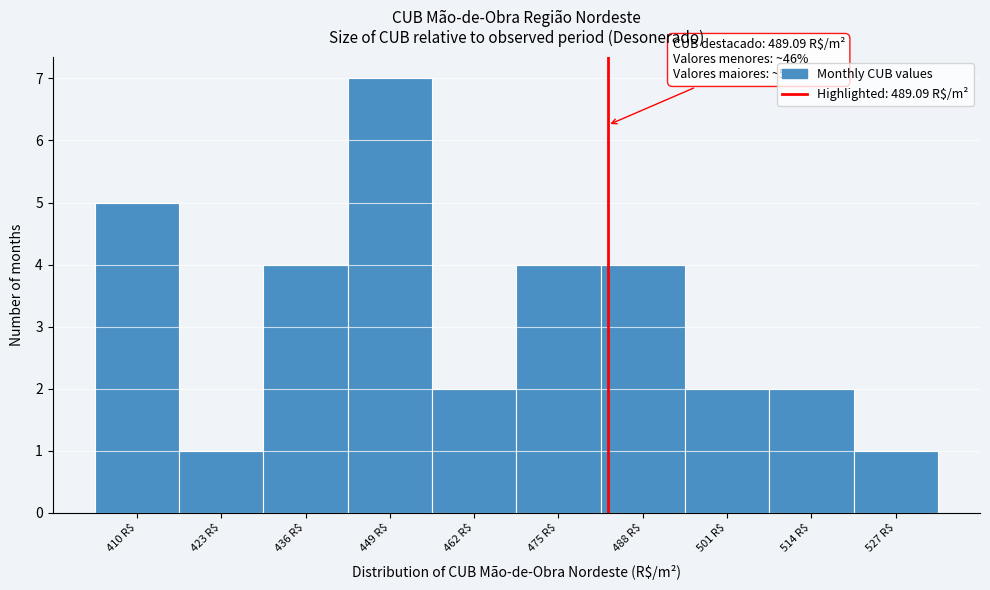

Reading left to right, what are all the values shown in this chart?

5	1	4	7	2	4	4	2	2	1